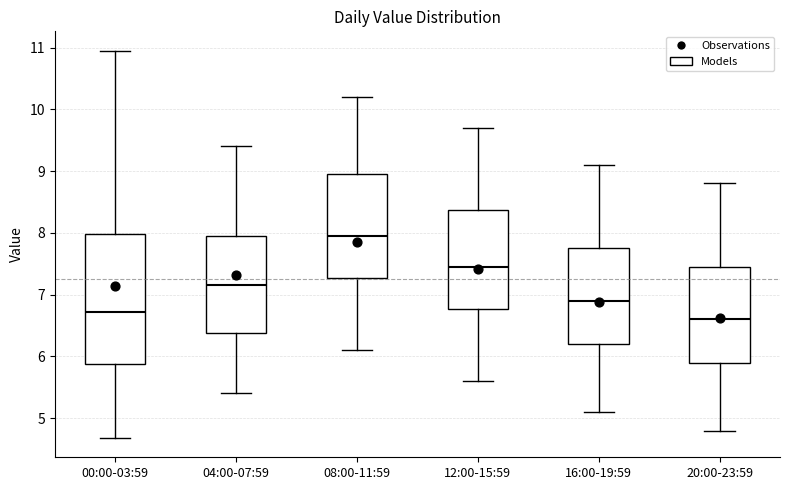

Reading left to right, read every box against the y-axis: the position of its median line, the range the box covers, and the ends of its whiskers. The values are not printed on the chart, so give them approximately, as read against the axis.

00:00-03:59: median 6.7, box 5.9 to 8.0, whiskers 4.7 to 11.0
04:00-07:59: median 7.2, box 6.4 to 8.0, whiskers 5.4 to 9.4
08:00-11:59: median 8.0, box 7.3 to 9.0, whiskers 6.1 to 10.2
12:00-15:59: median 7.5, box 6.8 to 8.4, whiskers 5.6 to 9.7
16:00-19:59: median 6.9, box 6.2 to 7.8, whiskers 5.1 to 9.1
20:00-23:59: median 6.6, box 5.9 to 7.5, whiskers 4.8 to 8.8